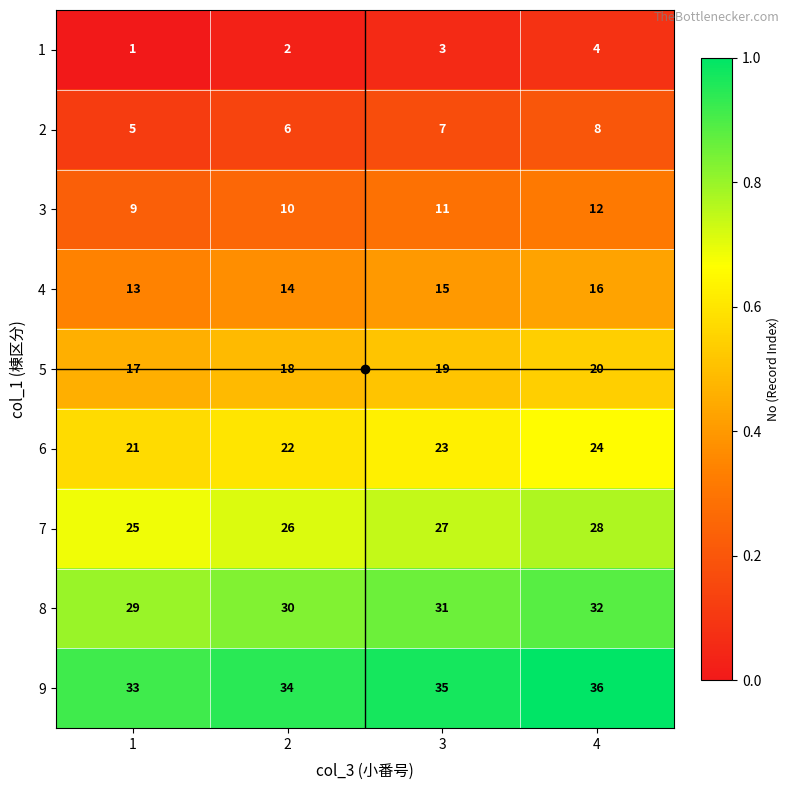

Which category has the highest value across all series?

4